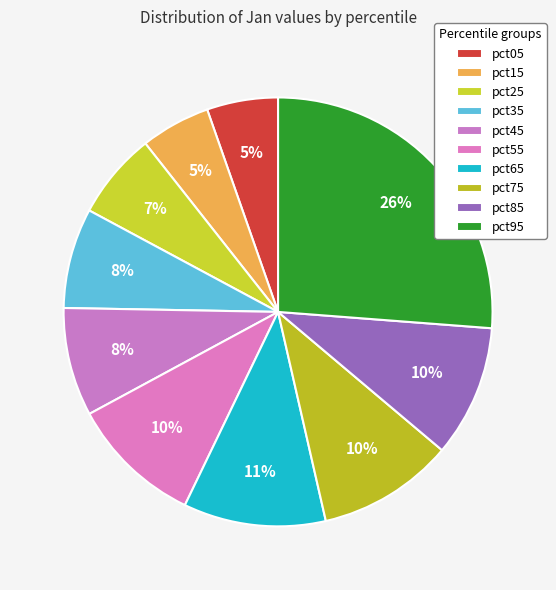

How many segments does this pie chart have?

10